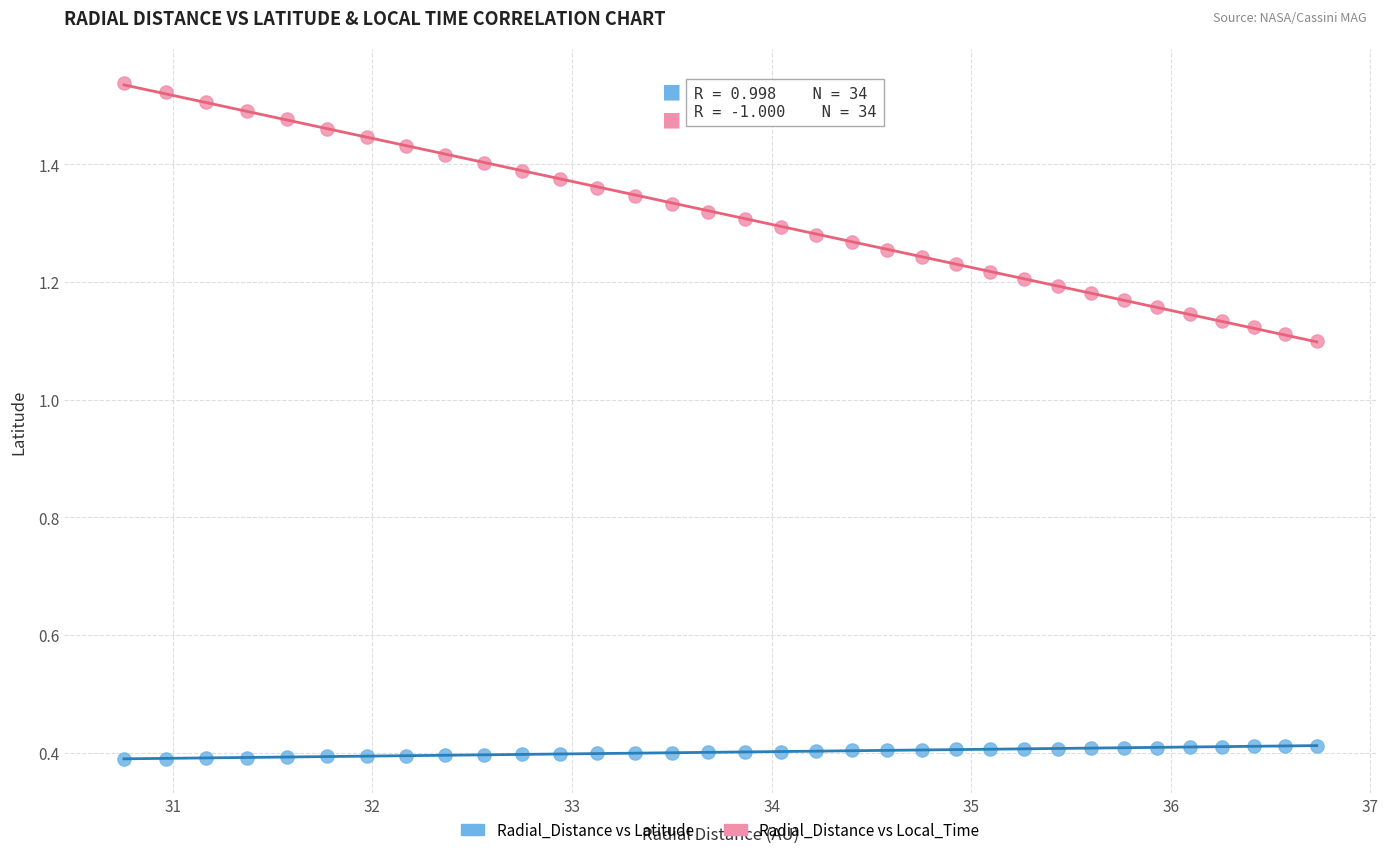

What is the X range (max minus min) for the scatter plot?

6.0